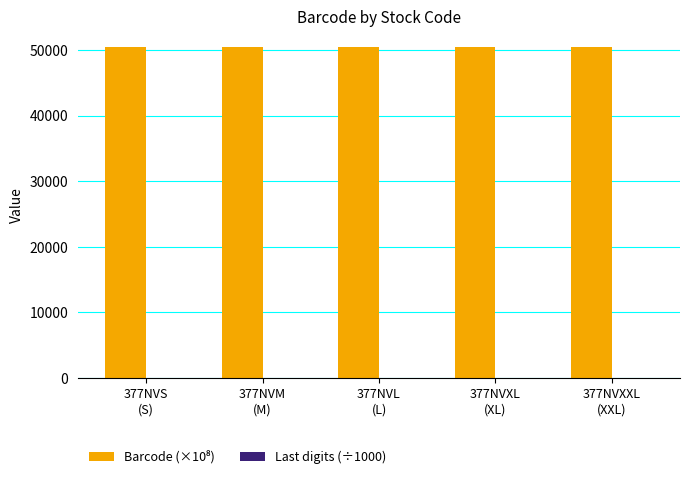

What is the greatest value displayed?

50369.5